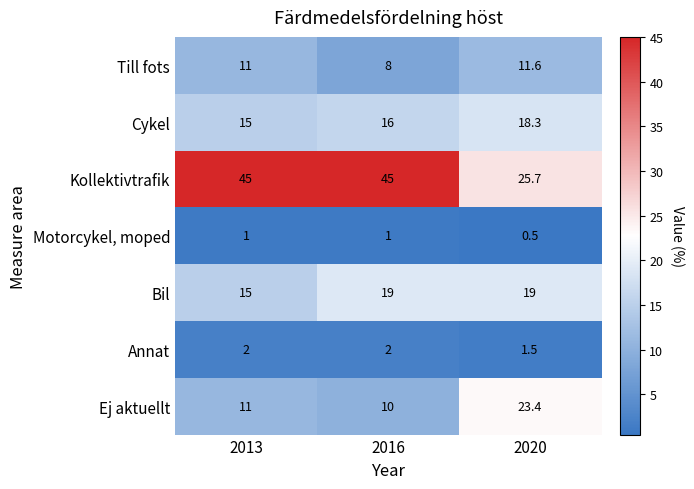

What is the difference between the highest and lowest values at 2020?

25.2